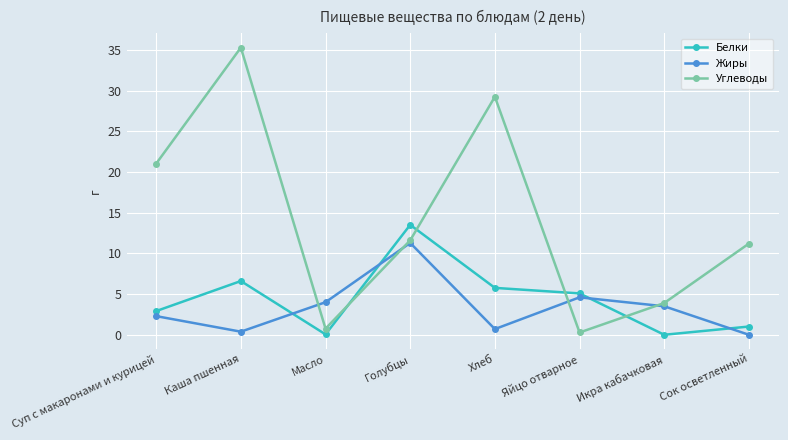

The value of Белки at Суп с макаронами и курицей is 2.9. True or false?

True